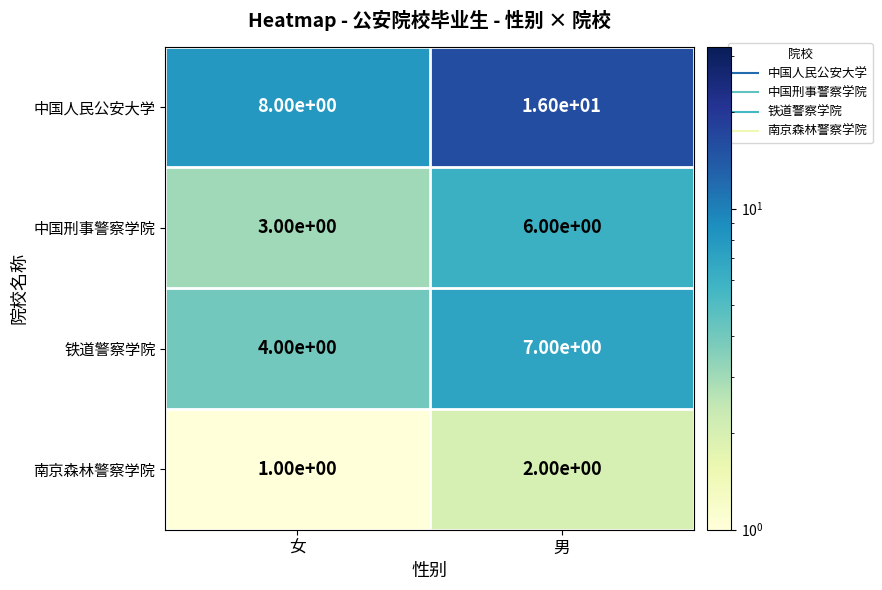

What is the difference between the maximum and minimum values in the 铁道警察学院 series?

3